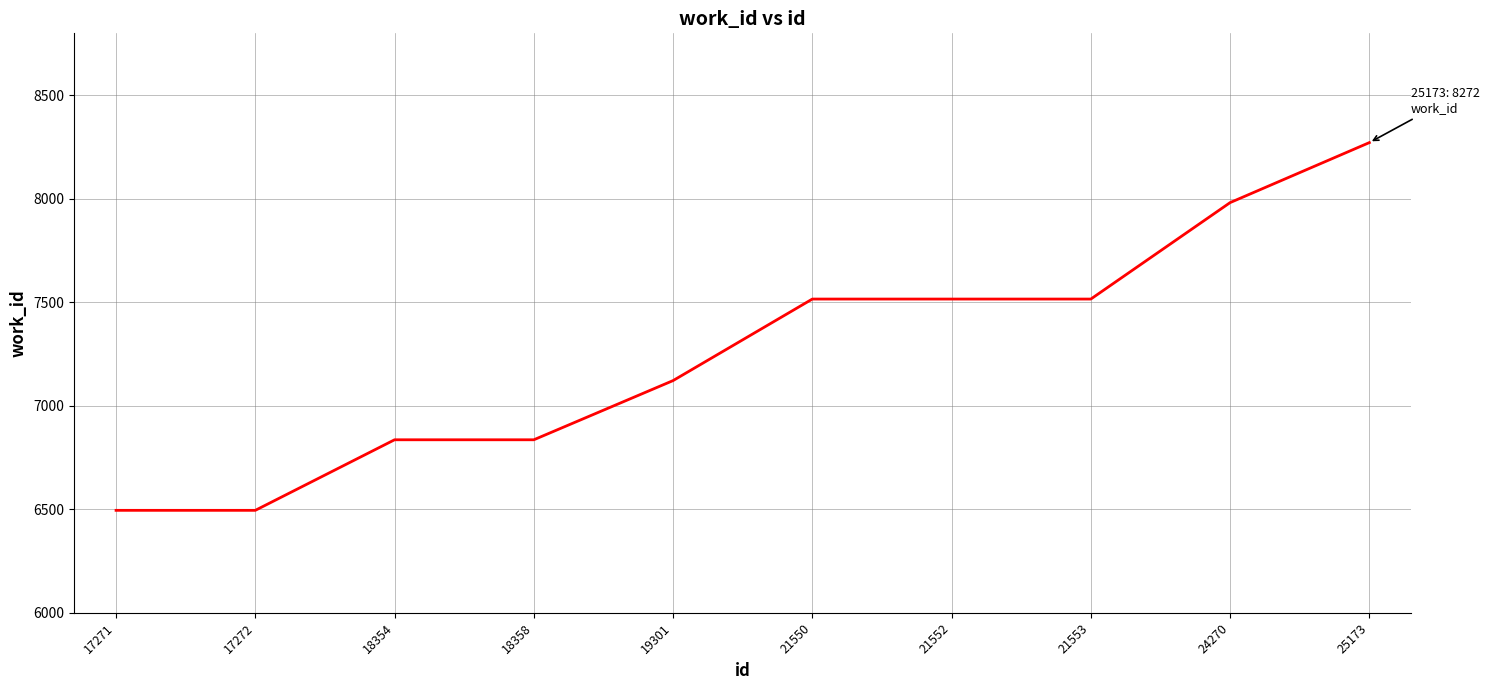

Reading left to right, transcribe all the data shown in this chart.

17271=6495	17272=6495	18354=6836	18358=6836	19301=7122	21550=7516	21552=7516	21553=7516	24270=7982	25173=8272